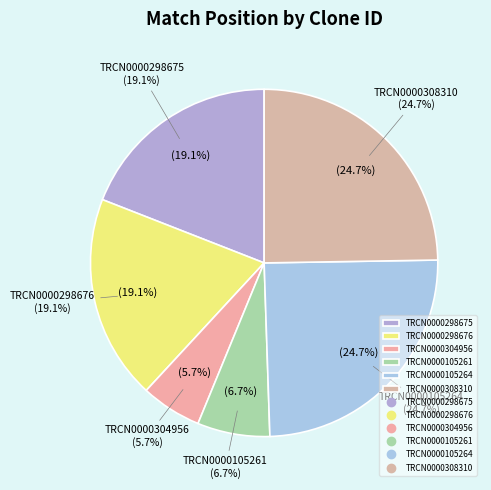

Which category has the biggest portion of the pie?

TRCN0000105264